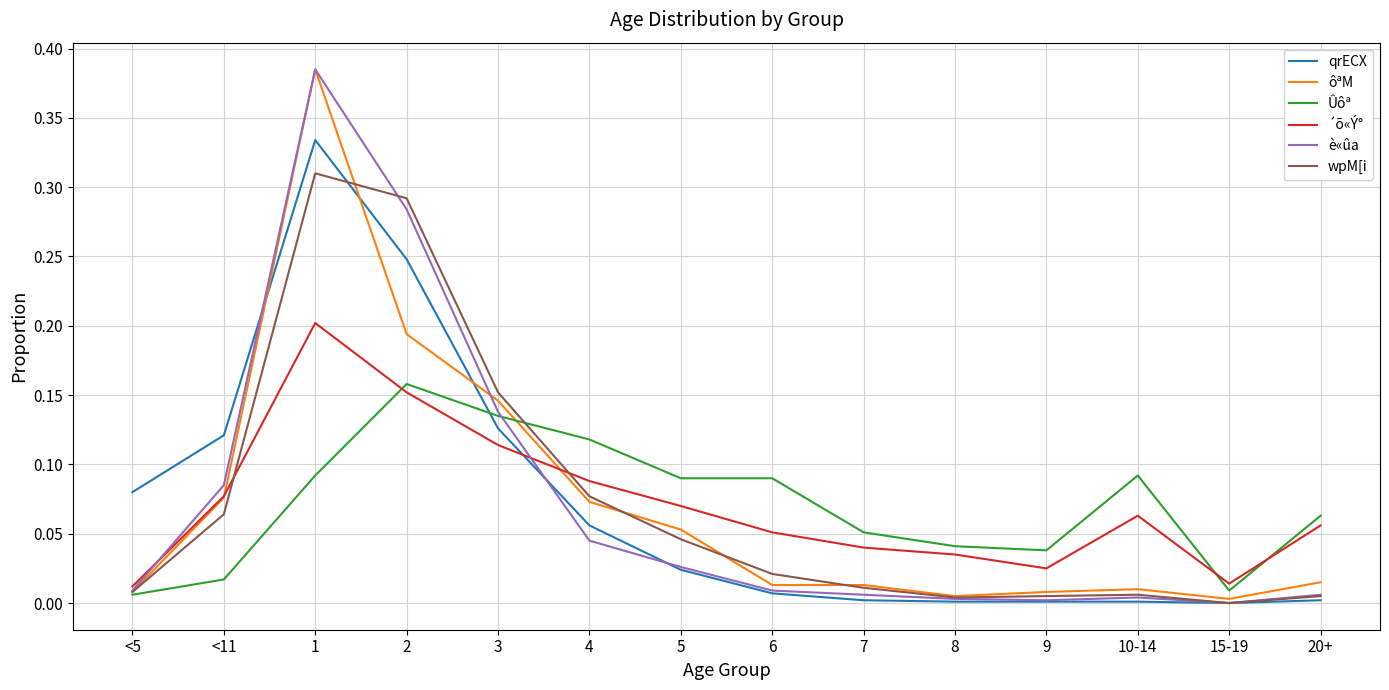

What is the sum of all wpM[i values?

1.0